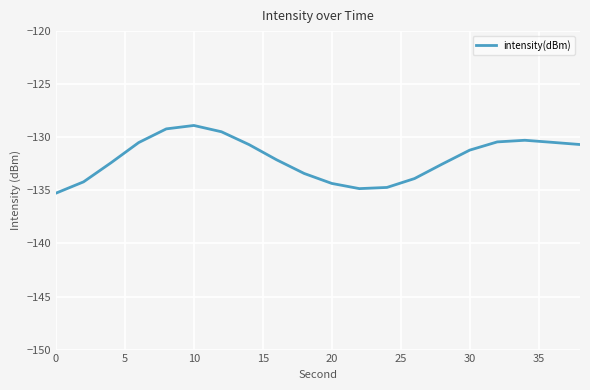

Does the chart display data point markers on the line(s)?

No